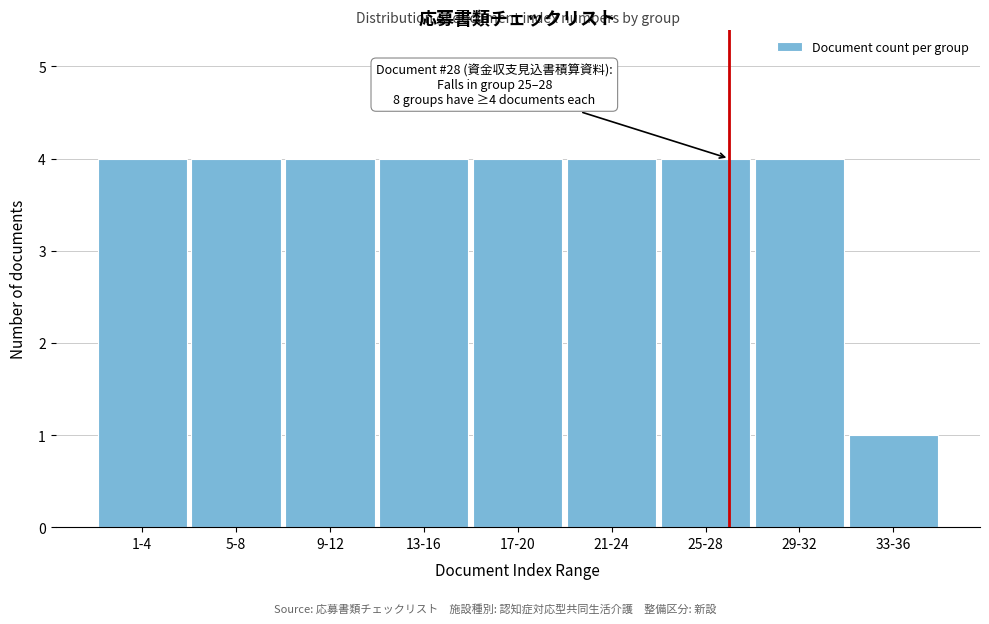

Reading left to right, extract all data points from this chart.

4	4	4	4	4	4	4	4	1